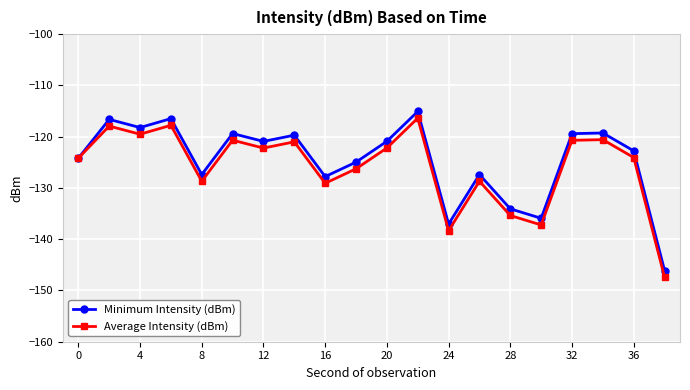

What is the greatest value displayed?

-115.1